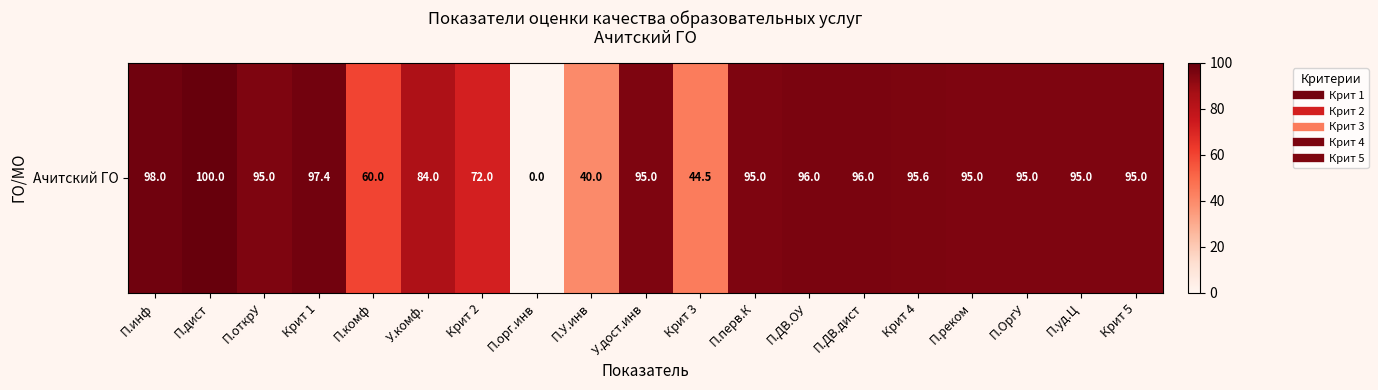

What is the ratio of the value at У.комф. to the value at Крит 5?

0.9